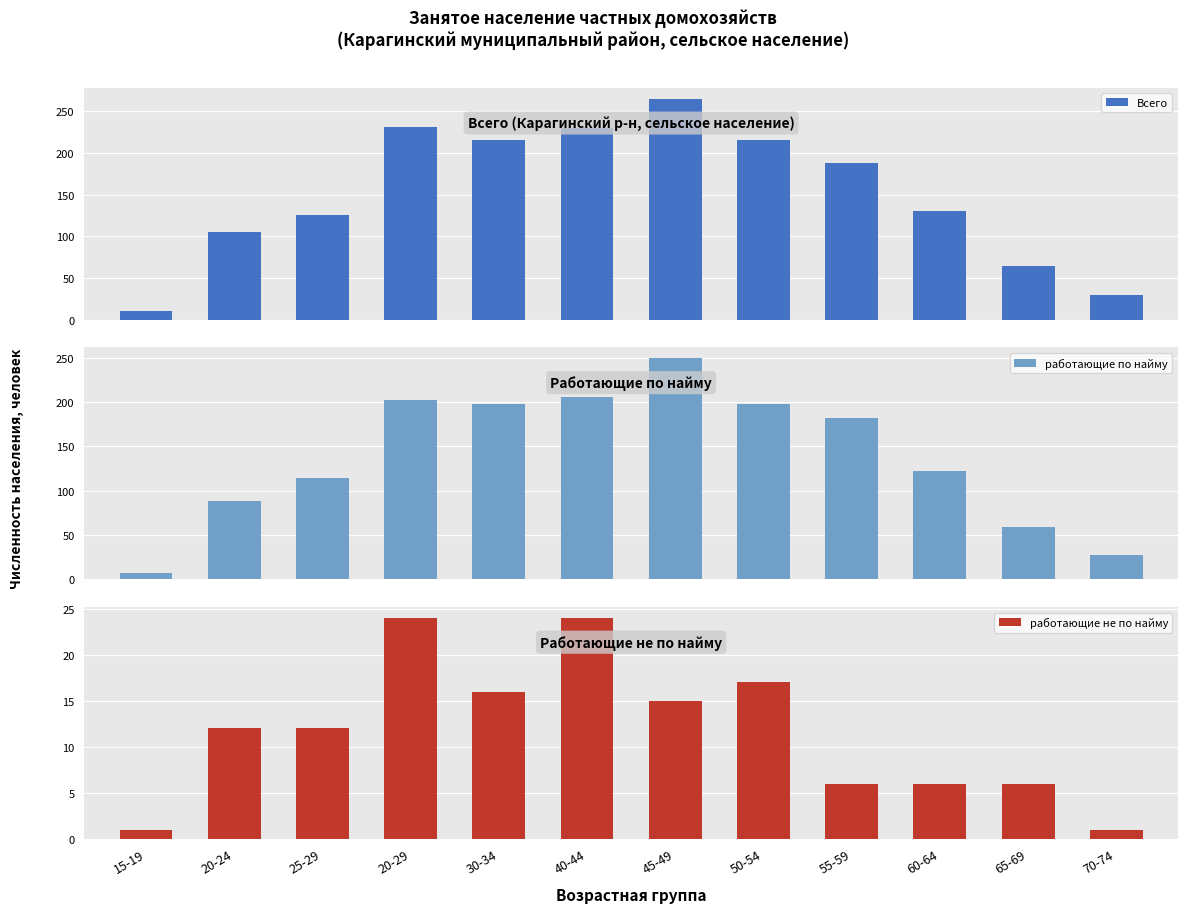

How many series are shown in this chart?

3